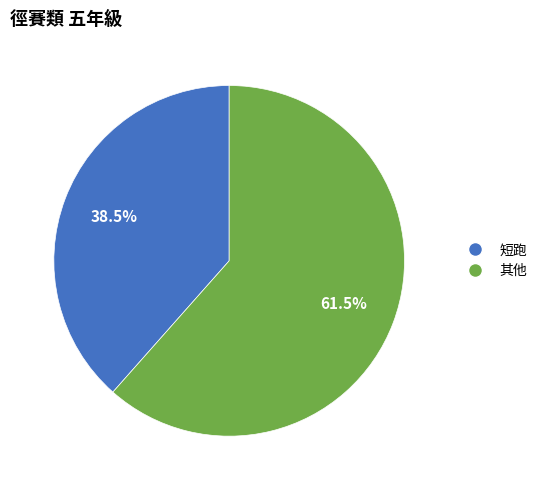

Is there any slice that represents more than half of the pie?

Yes